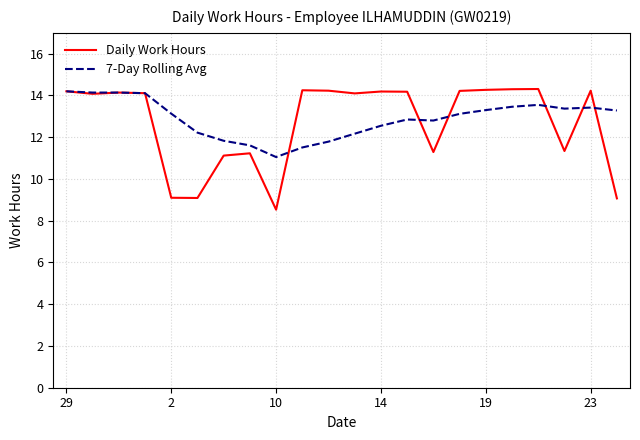

Is this an area chart (filled region under the line)?

No